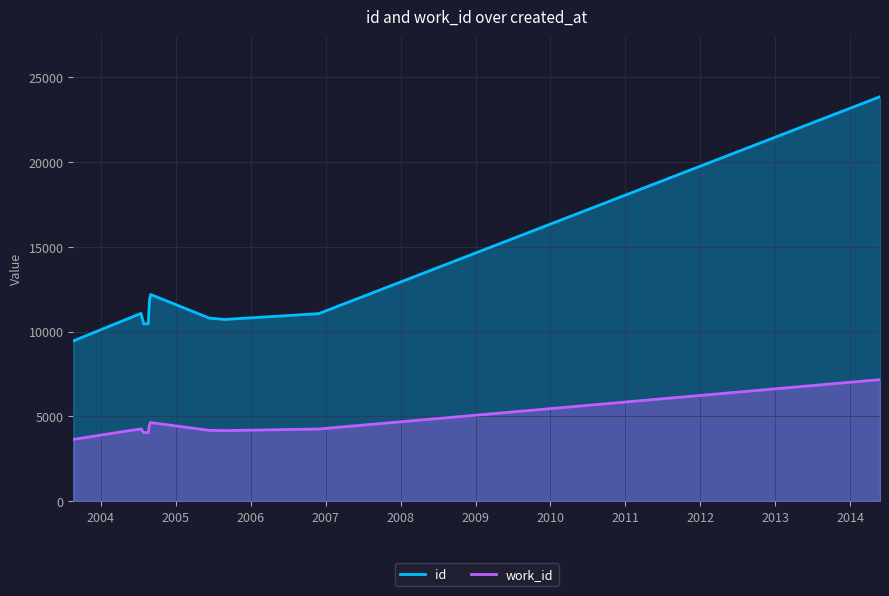

Does the chart display data point markers on the line(s)?

No